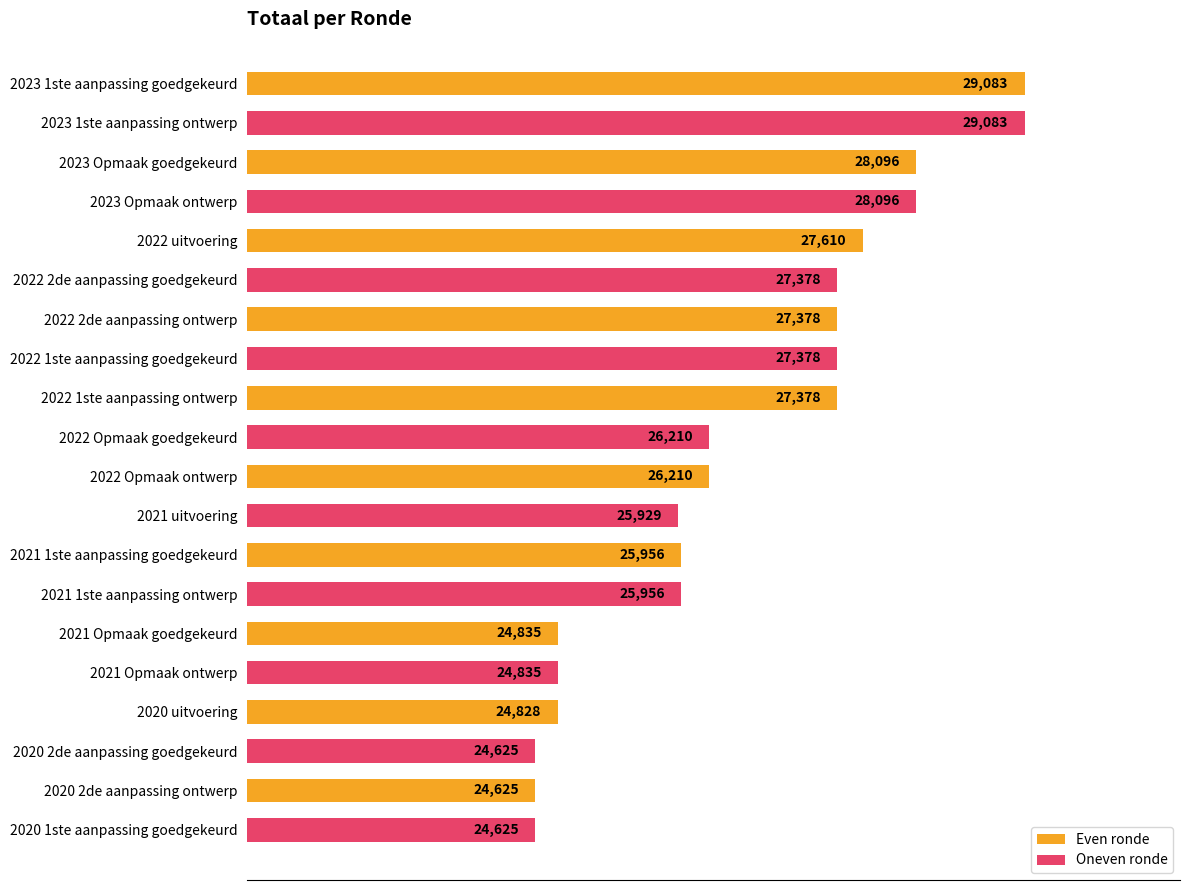

Count the number of data series in this chart.

1